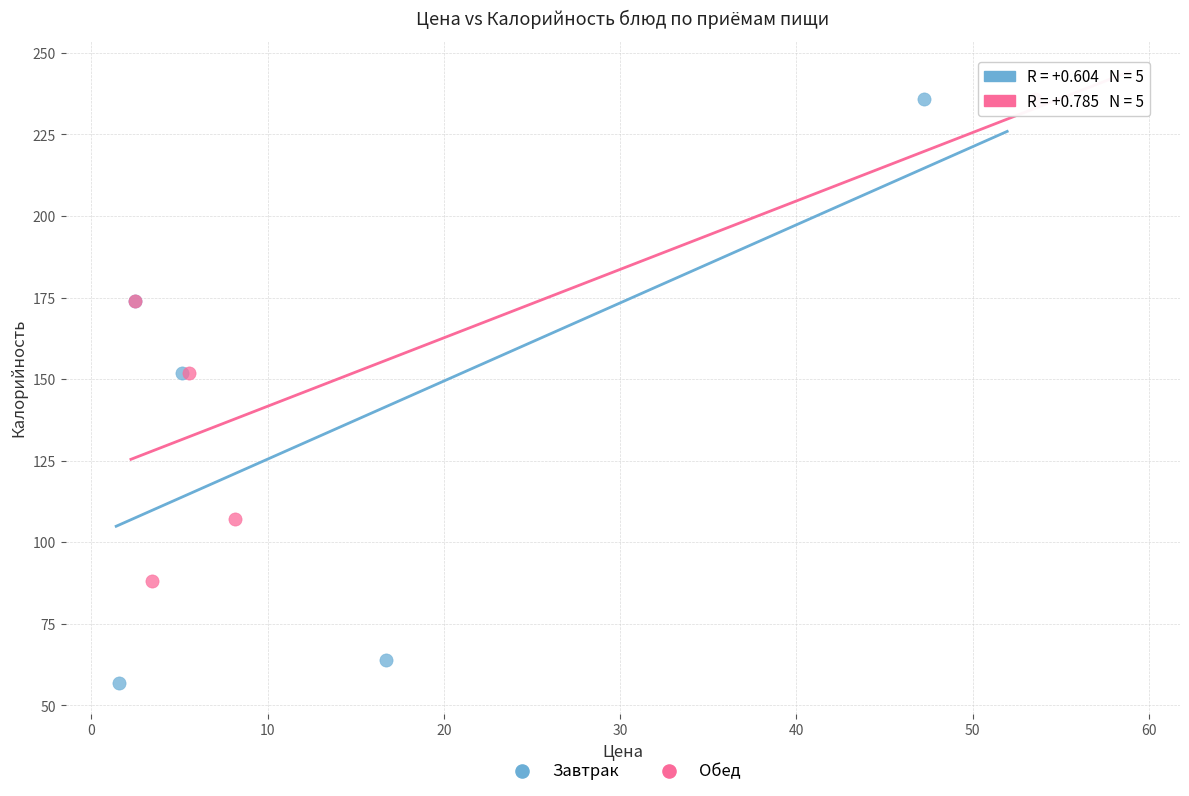

Which series contains the lowest Y value?

Завтрак